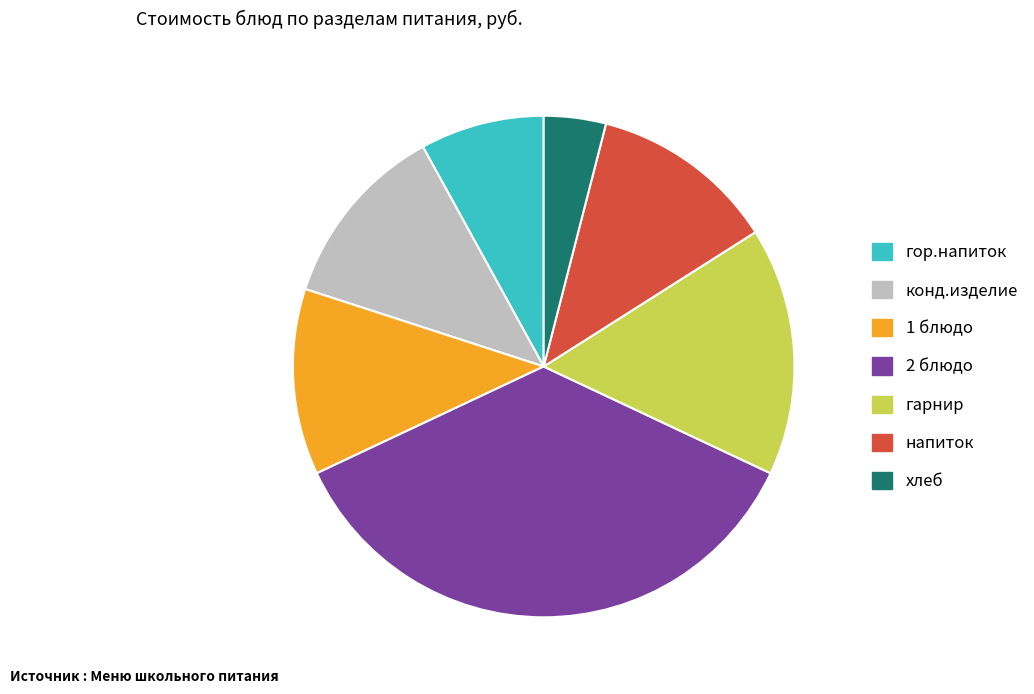

Count the number of slices in the pie.

7